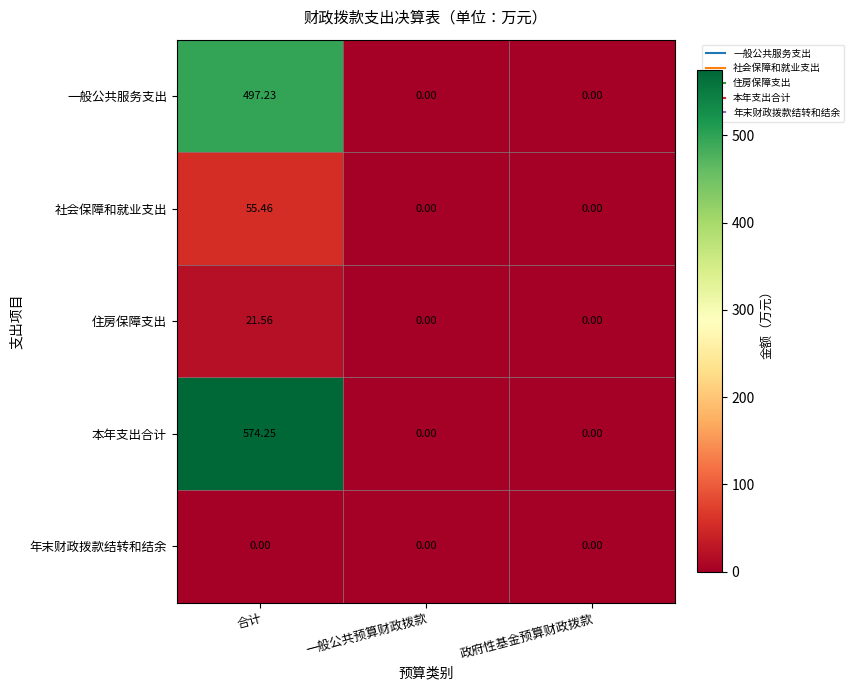

Which series has the widest spread of values?

本年支出合计